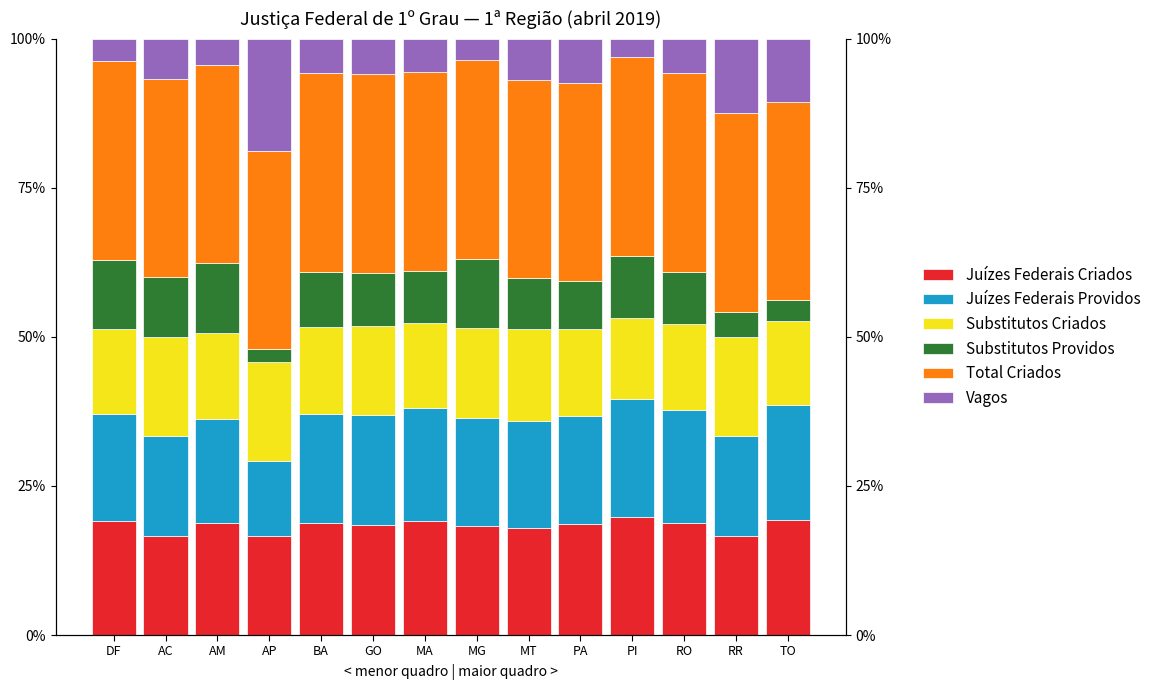

What is the label of the 13th bar from the left?

RR